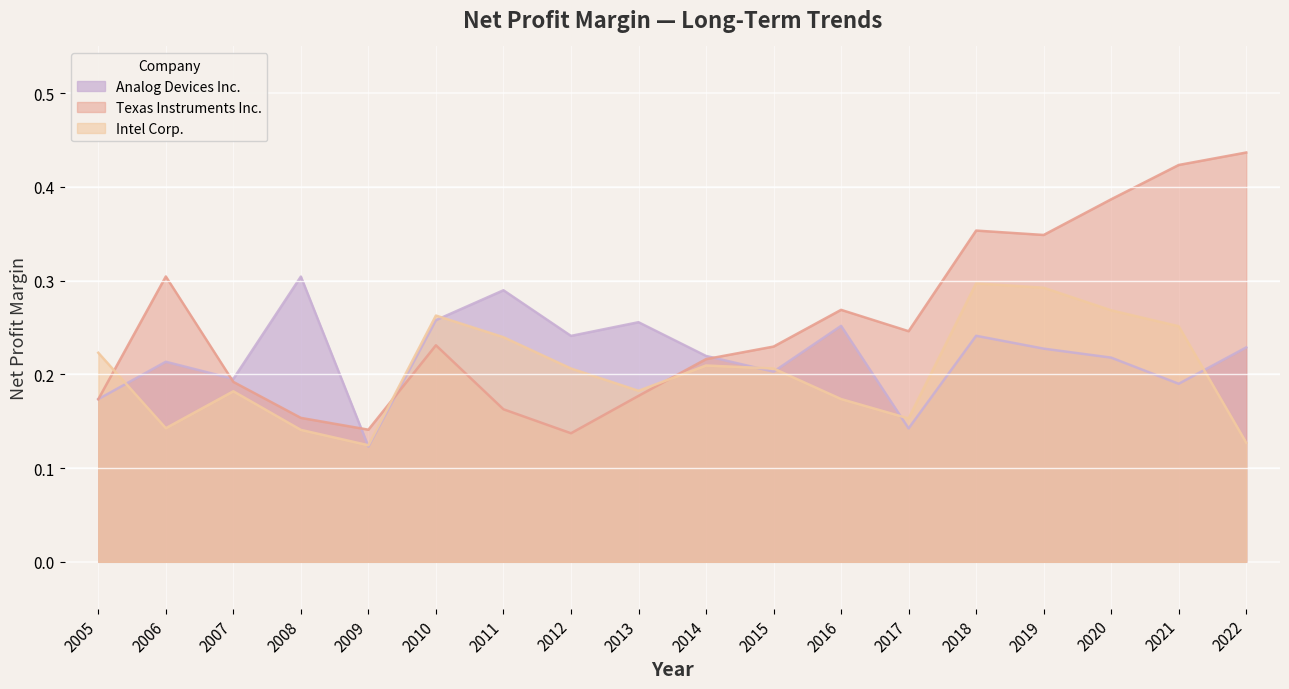

Which series has the largest total across all categories?

Texas Instruments Inc.